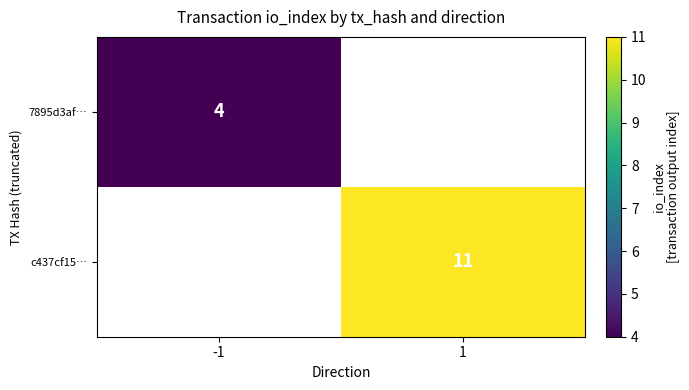

True or false: 7895d3af… has a value of 4 at -1.

True